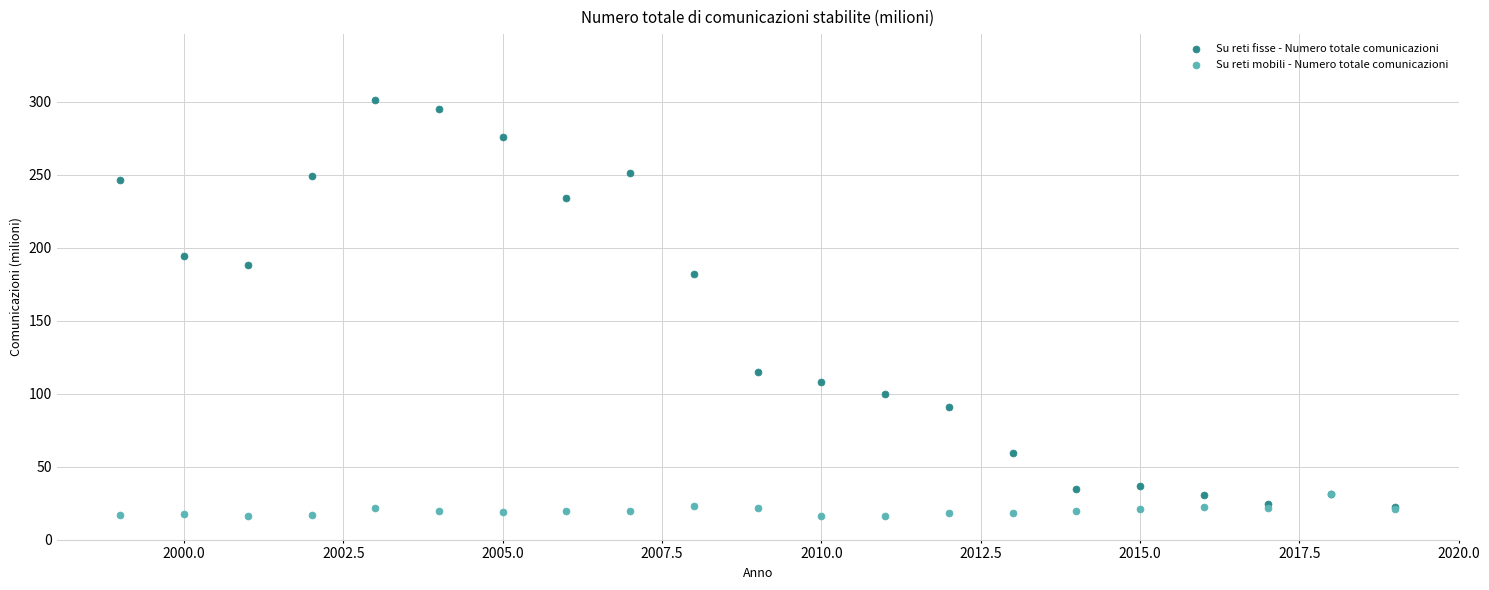

Which series has the widest spread of Y values?

Su reti fisse - Numero totale comunicazioni